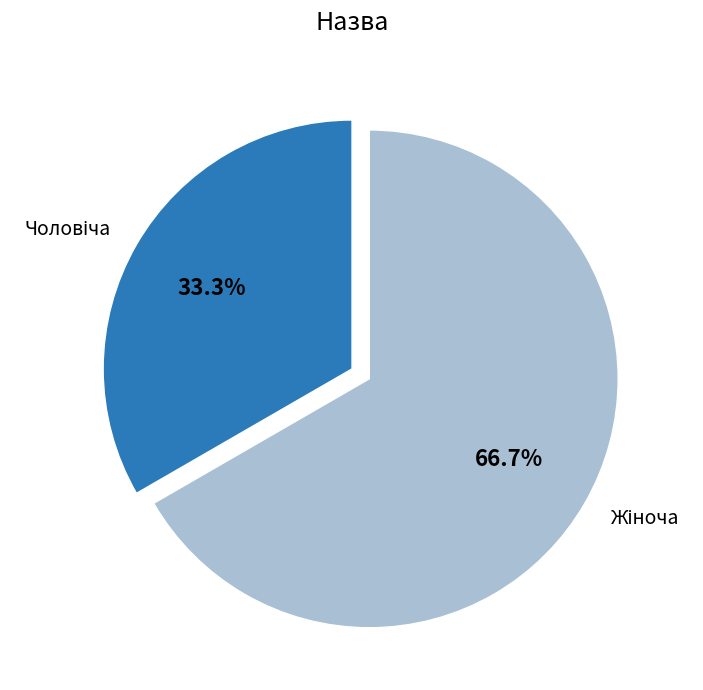

Is there a majority slice in this chart?

Yes